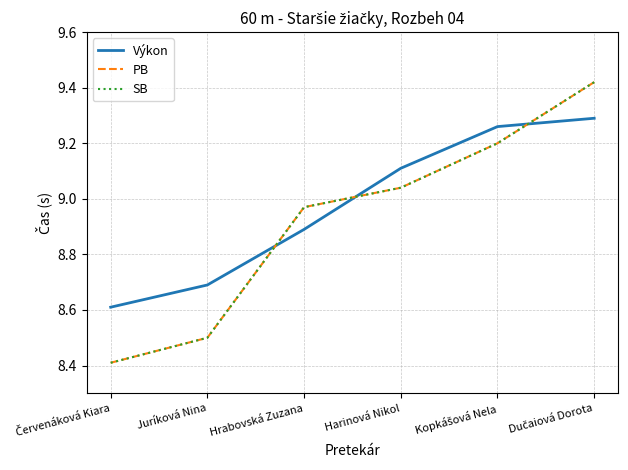

Reading left to right, list all the values displayed in this chart.

Výkon: Červenáková Kiara=8.6	Juríková Nina=8.7	Hrabovská Zuzana=8.9	Harinová Nikol=9.1	Kopkášová Nela=9.3	Dučaiová Dorota=9.3
PB: Červenáková Kiara=8.4	Juríková Nina=8.5	Hrabovská Zuzana=9.0	Harinová Nikol=9.0	Kopkášová Nela=9.2	Dučaiová Dorota=9.4
SB: Červenáková Kiara=8.4	Juríková Nina=8.5	Hrabovská Zuzana=9.0	Harinová Nikol=9.0	Kopkášová Nela=9.2	Dučaiová Dorota=9.4